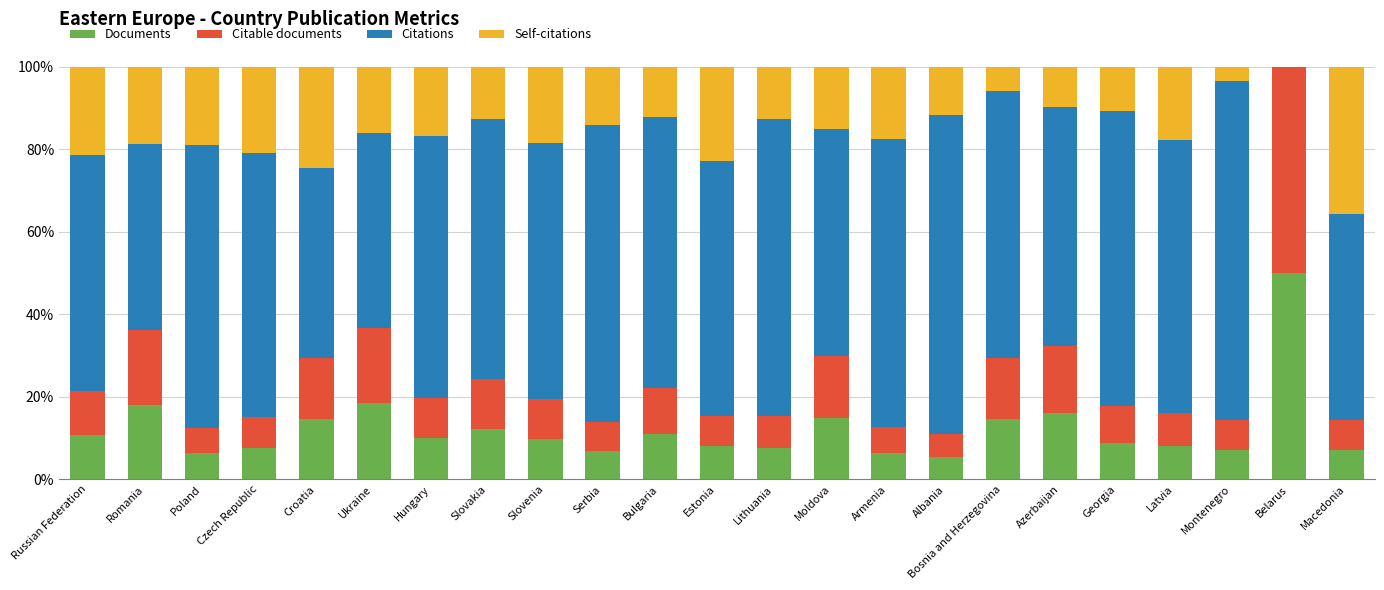

Is it true that Documents equals 50.0 at Belarus?

True